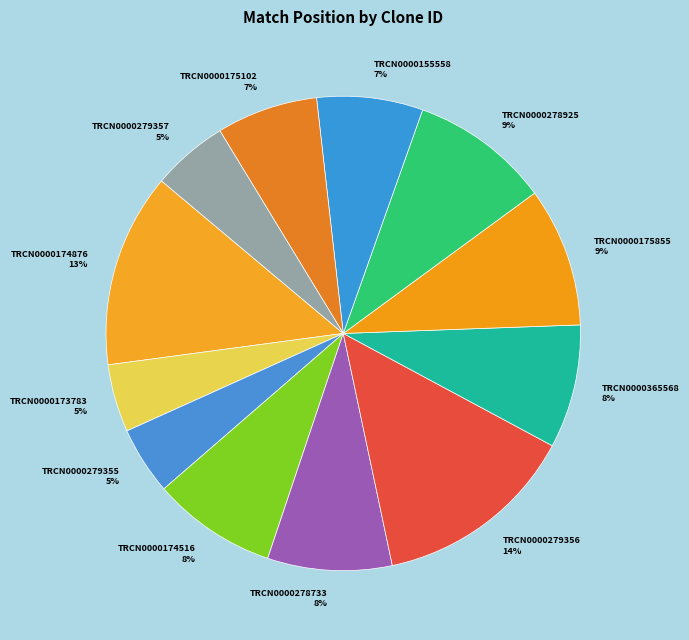

Which has a higher value, TRCN0000279357 or TRCN0000174876?

TRCN0000174876